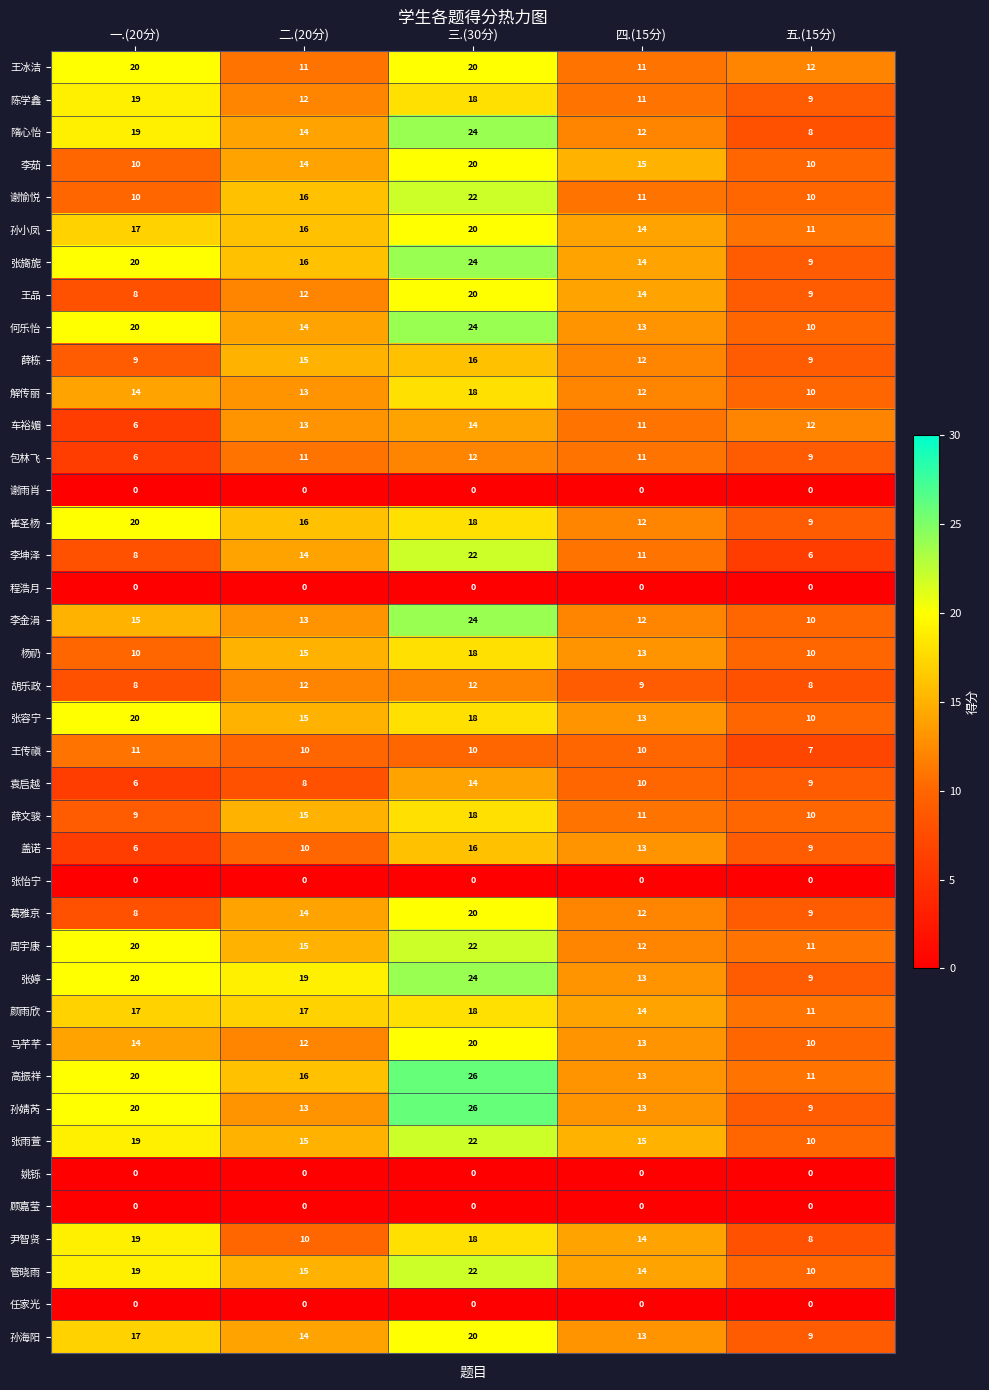

True or false: 隋心怡 has a value of 22 at 二.(20分).

False